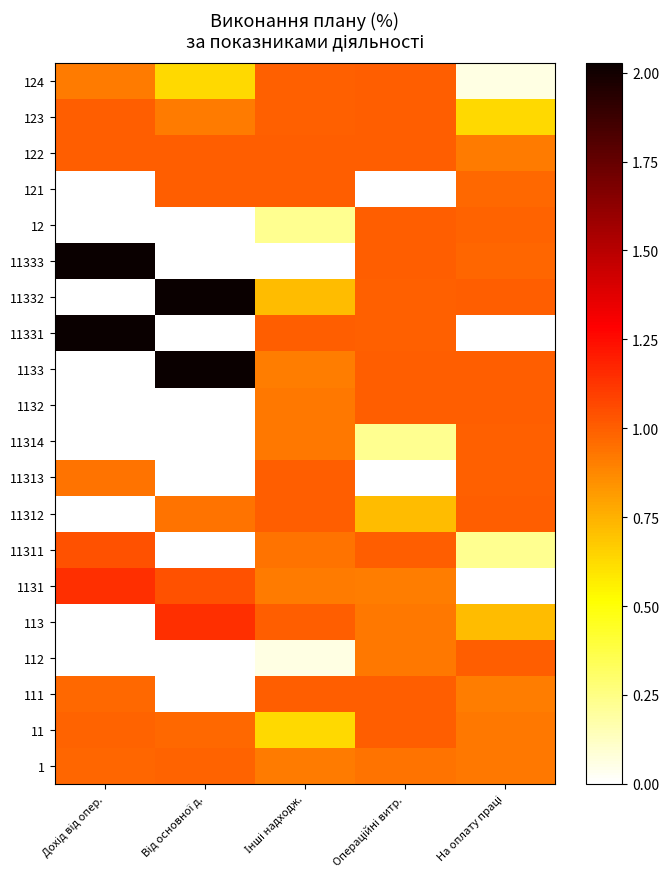

Reading right to left, what are all the values shown in this chart?

1: На оплату праці=0.9	Операційні витр.=0.9	Інші надходж.=0.9	Від основної д.=1.0	Дохід від опер.=1.0
11: На оплату праці=0.9	Операційні витр.=1.0	Інші надходж.=0.6	Від основної д.=1.0	Дохід від опер.=1.0
111: На оплату праці=0.9	Операційні витр.=1.0	Інші надходж.=1.0	Від основної д.=0.0	Дохід від опер.=1.0
112: На оплату праці=1.0	Операційні витр.=0.9	Інші надходж.=0.1	Від основної д.=0.0	Дохід від опер.=0.0
113: На оплату праці=0.7	Операційні витр.=0.9	Інші надходж.=1.0	Від основної д.=1.1	Дохід від опер.=0.0
1131: На оплату праці=0.0	Операційні витр.=0.9	Інші надходж.=0.9	Від основної д.=1.0	Дохід від опер.=1.1
11311: На оплату праці=0.2	Операційні витр.=1.0	Інші надходж.=0.9	Від основної д.=0.0	Дохід від опер.=1.0
11312: На оплату праці=1.0	Операційні витр.=0.7	Інші надходж.=1.0	Від основної д.=0.9	Дохід від опер.=0.0
11313: На оплату праці=1.0	Операційні витр.=0.0	Інші надходж.=1.0	Від основної д.=0.0	Дохід від опер.=0.9
11314: На оплату праці=1.0	Операційні витр.=0.2	Інші надходж.=0.9	Від основної д.=0.0	Дохід від опер.=0.0
1132: На оплату праці=1.0	Операційні витр.=1.0	Інші надходж.=0.9	Від основної д.=0.0	Дохід від опер.=0.0
1133: На оплату праці=1.0	Операційні витр.=1.0	Інші надходж.=0.9	Від основної д.=2.0	Дохід від опер.=0.0
11331: На оплату праці=0.0	Операційні витр.=1.0	Інші надходж.=1.0	Від основної д.=0.0	Дохід від опер.=2.0
11332: На оплату праці=1.0	Операційні витр.=1.0	Інші надходж.=0.7	Від основної д.=4.2	Дохід від опер.=0.0
11333: На оплату праці=1.0	Операційні витр.=1.0	Інші надходж.=0.0	Від основної д.=0.0	Дохід від опер.=4.2
12: На оплату праці=1.0	Операційні витр.=1.0	Інші надходж.=0.2	Від основної д.=0.0	Дохід від опер.=0.0
121: На оплату праці=1.0	Операційні витр.=0.0	Інші надходж.=1.0	Від основної д.=1.0	Дохід від опер.=0.0
122: На оплату праці=0.9	Операційні витр.=1.0	Інші надходж.=1.0	Від основної д.=1.0	Дохід від опер.=1.0
123: На оплату праці=0.6	Операційні витр.=1.0	Інші надходж.=1.0	Від основної д.=0.9	Дохід від опер.=1.0
124: На оплату праці=0.1	Операційні витр.=1.0	Інші надходж.=1.0	Від основної д.=0.6	Дохід від опер.=0.9